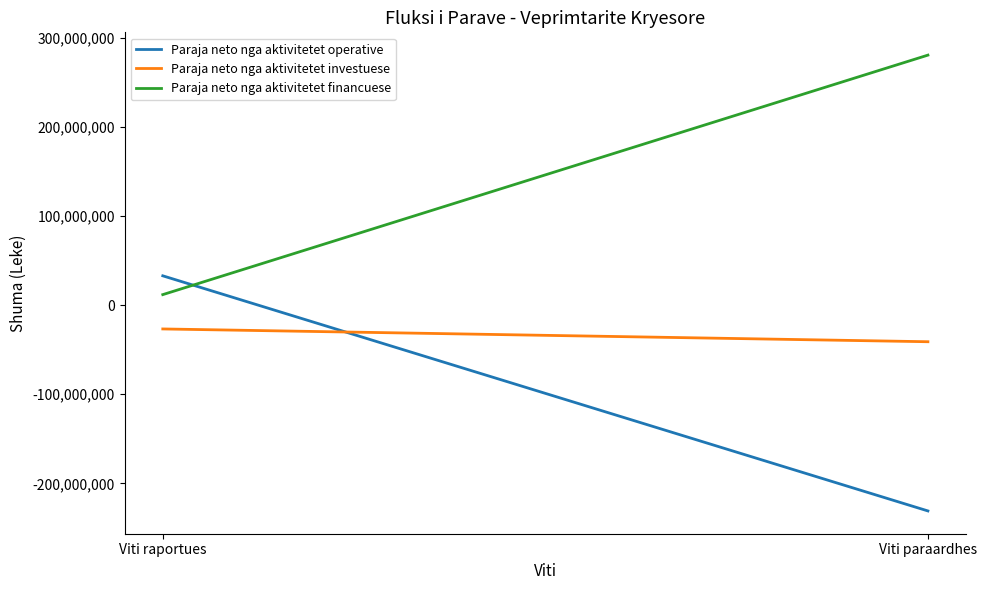

Is this an area chart (filled region under the line)?

No